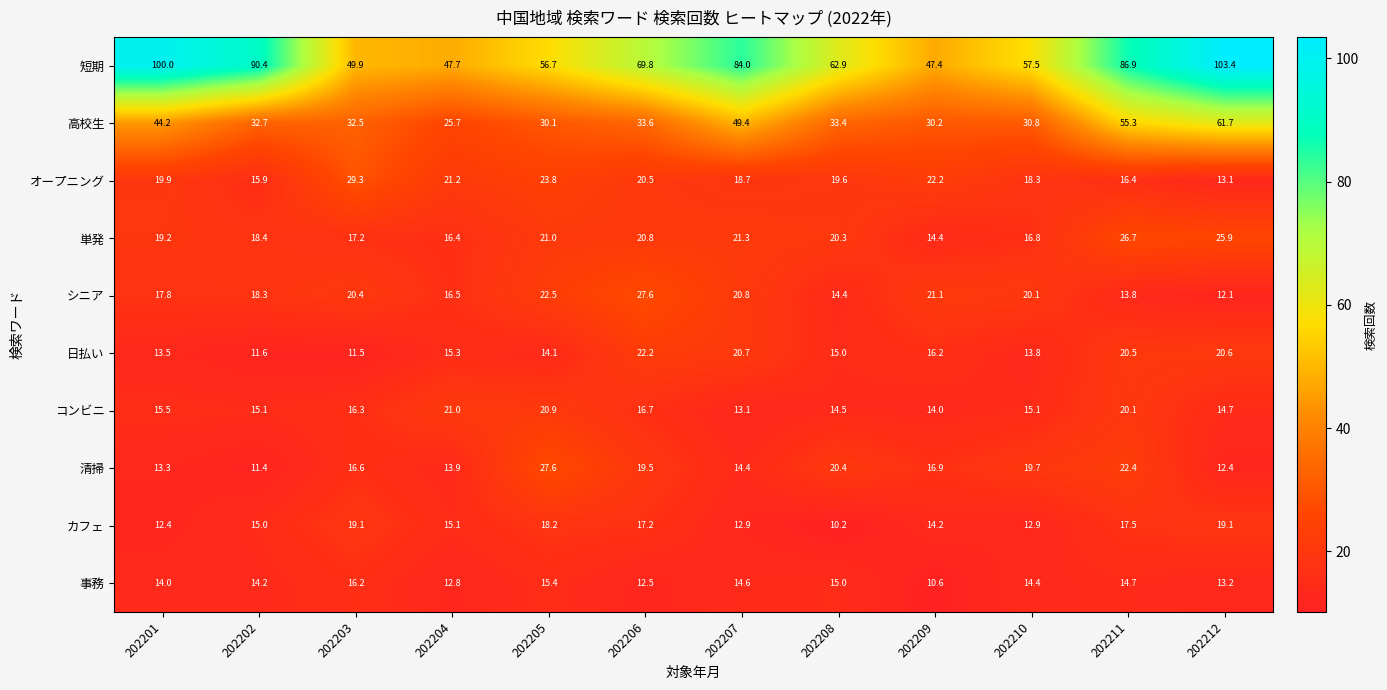

How many data points in オープニング are above 19?

7